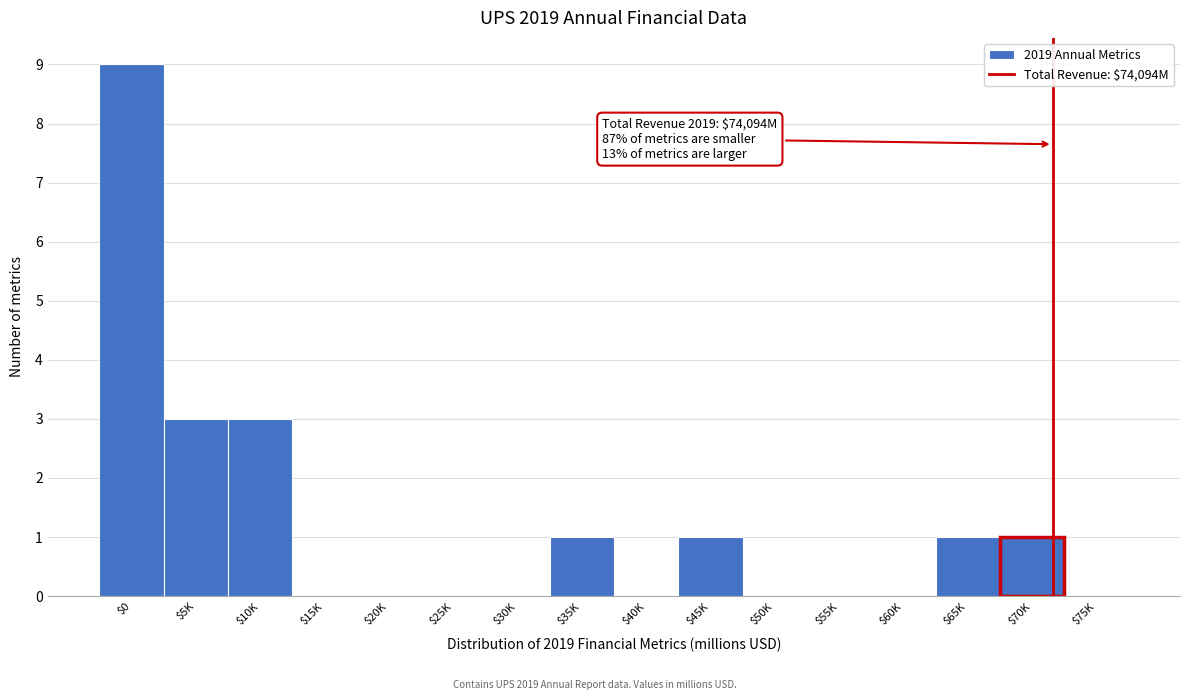

What is the maximum value shown in the chart?

9